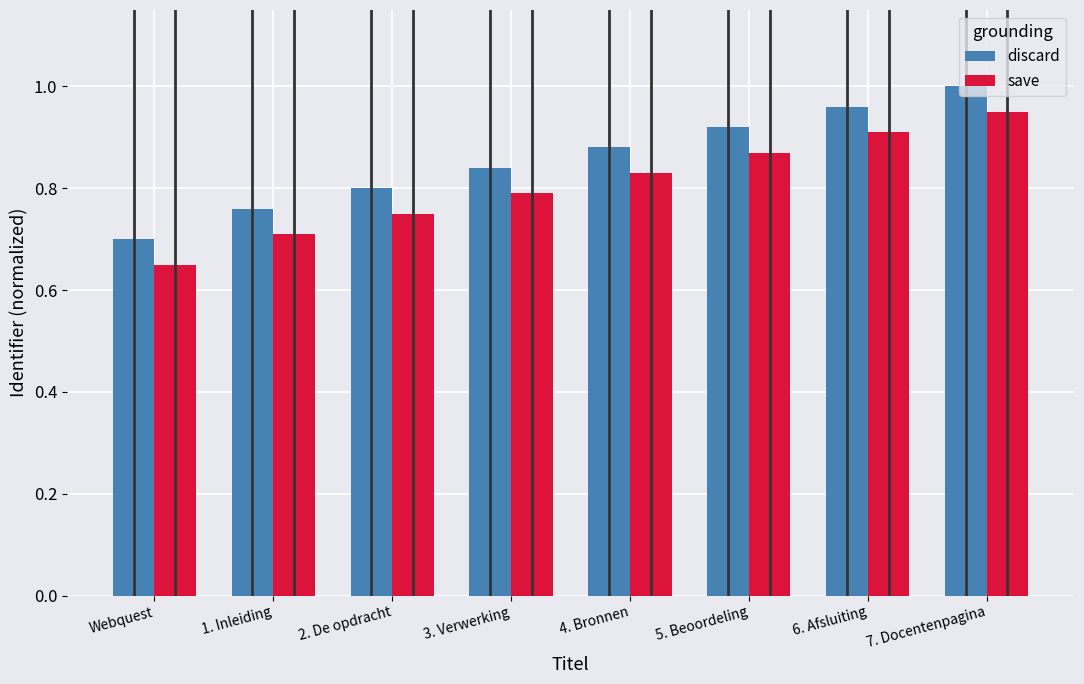

What is the difference between the discard values at 7. Docentenpagina and 4. Bronnen?

0.1